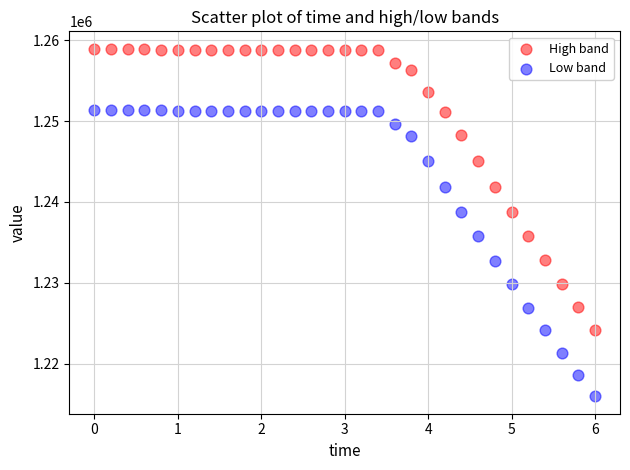

What is the X range (max minus min) for the scatter plot?

6.0